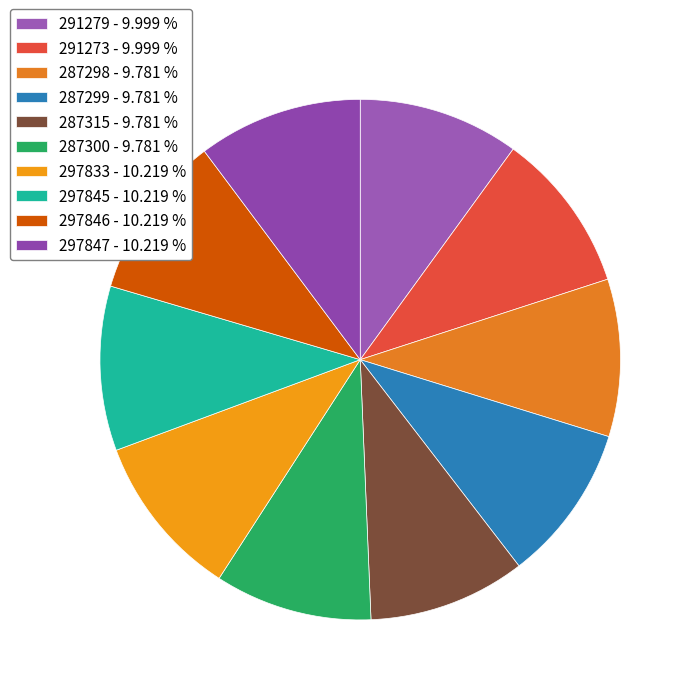

Does any single category account for the majority?

No